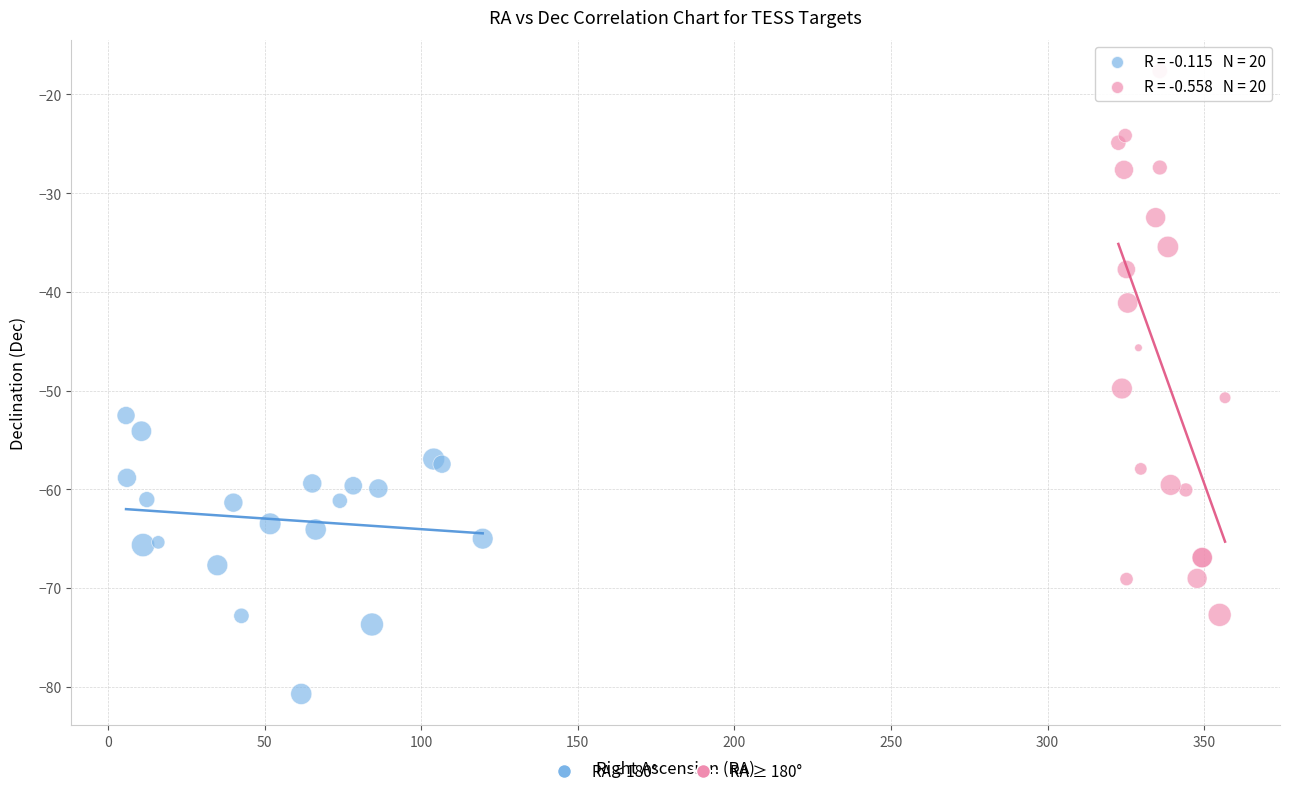

Which series has the largest Y range (max minus min)?

RA ≥ 180°